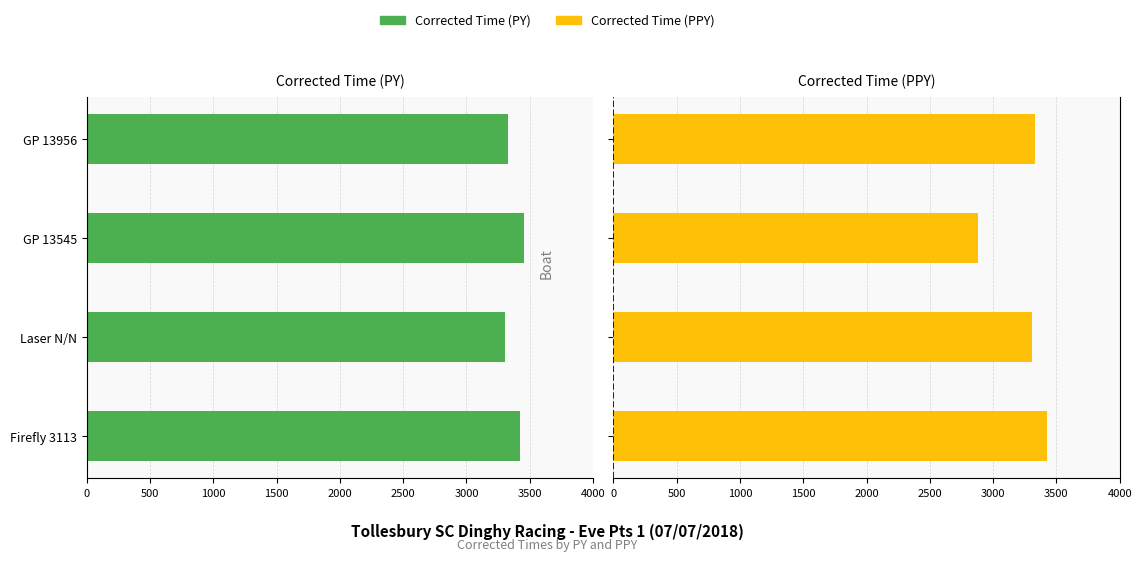

How many groups of bars are there?

4